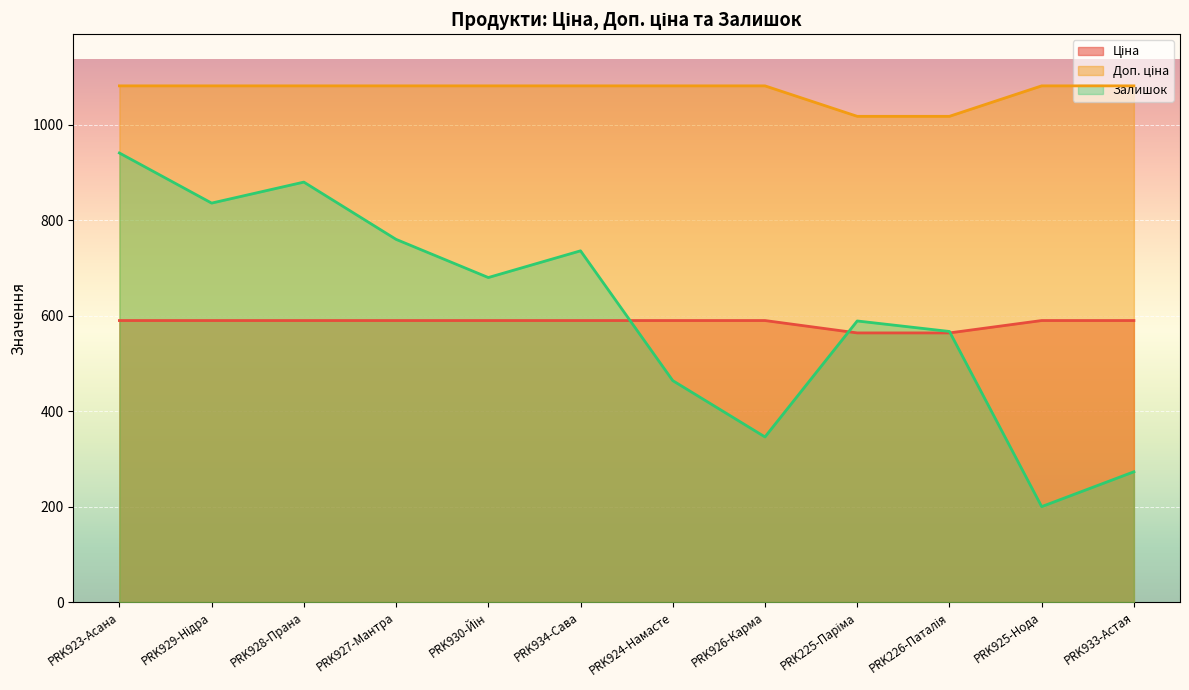

Is it true that Залишок equals 836.0 at PRK929-Нідра?

True